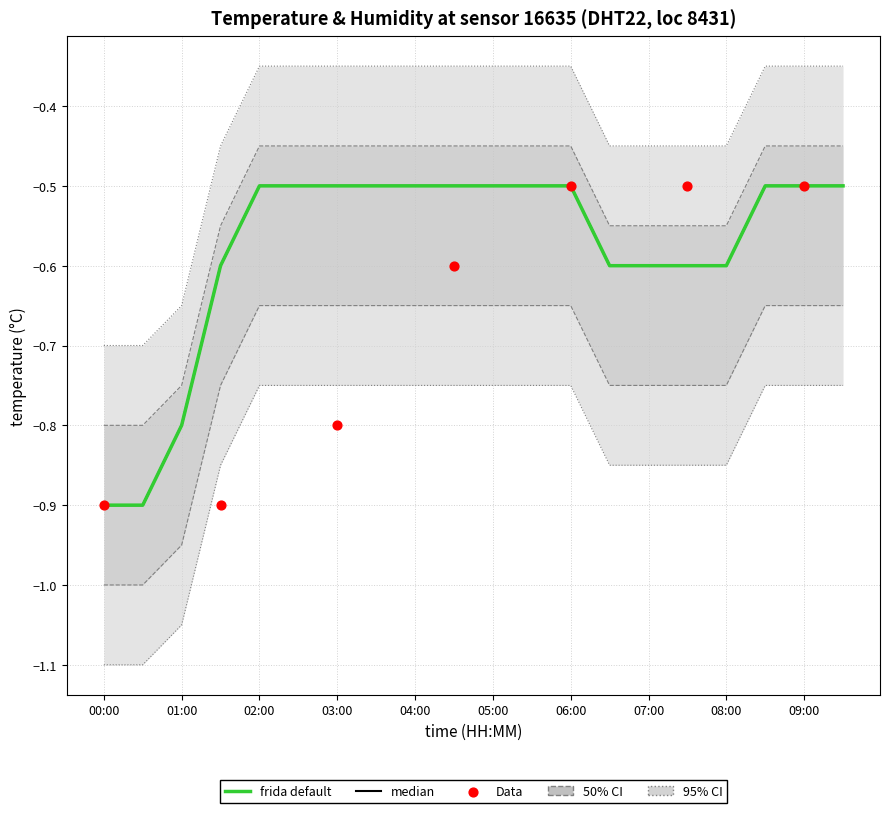

What is the change in value from 00:30 to 07:30?

+0.3